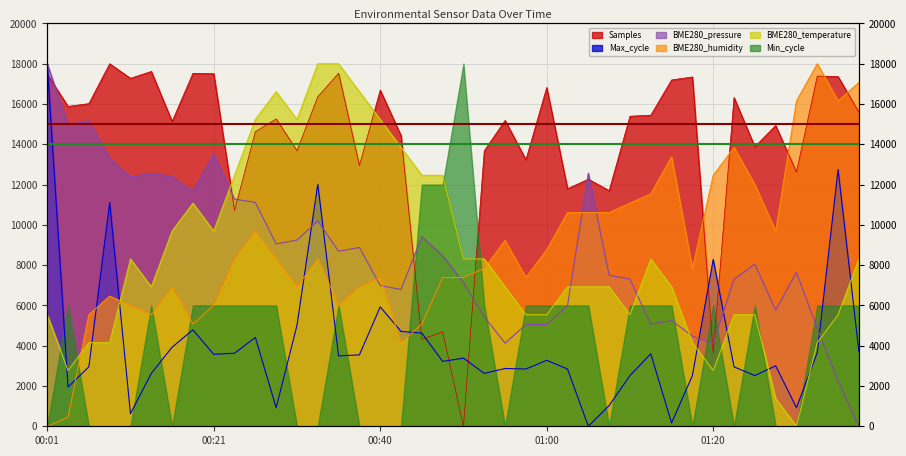

List the labels in order of BME280_humidity value, smallest first.

00:01, 00:04, 00:43, 00:18, 00:45, 00:06, 00:14, 00:11, 00:21, 00:35, 00:09, 00:16, 00:31, 00:38, 00:40, 00:48, 00:50, 00:58, 00:53, 01:18, 00:23, 00:28, 00:33, 01:00, 00:55, 00:26, 01:28, 01:03, 01:05, 01:08, 01:10, 01:13, 01:26, 01:20, 01:15, 01:23, 01:31, 01:36, 01:38, 01:33